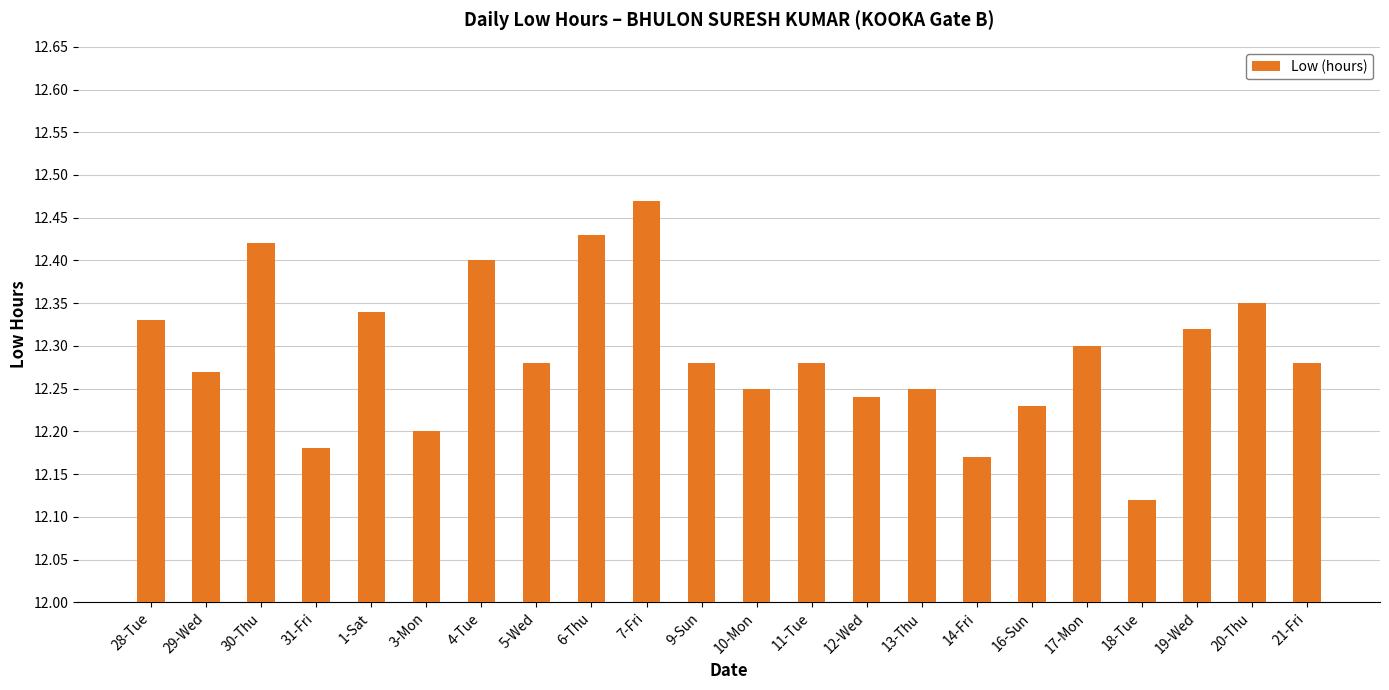

True or false: the data shows 20.9 at 5-Wed.

False